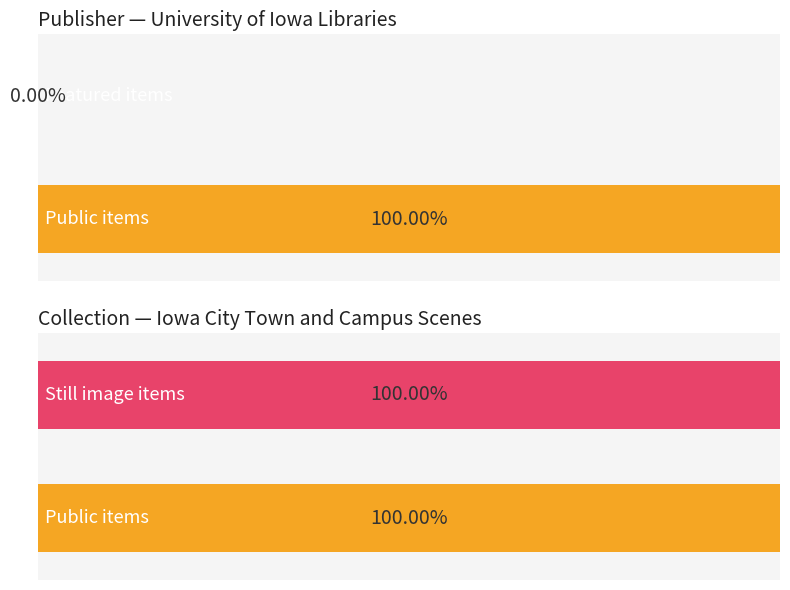

The public series shows 1 at Iowa City Town and Campus Scenes. True or false?

True